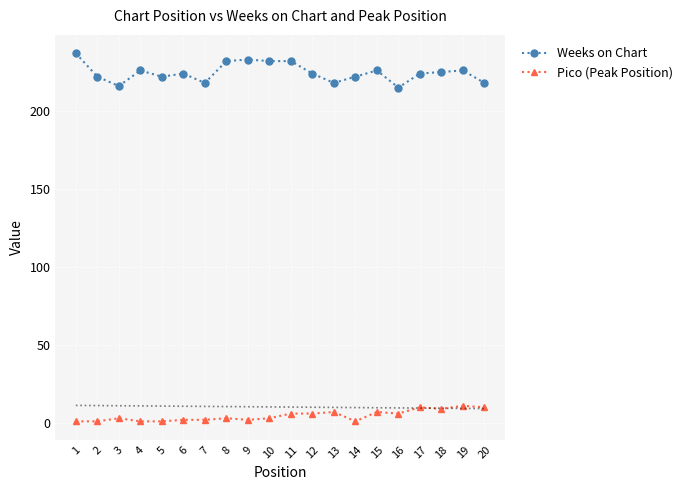

Where is the first local maximum for Weeks on Chart?

4